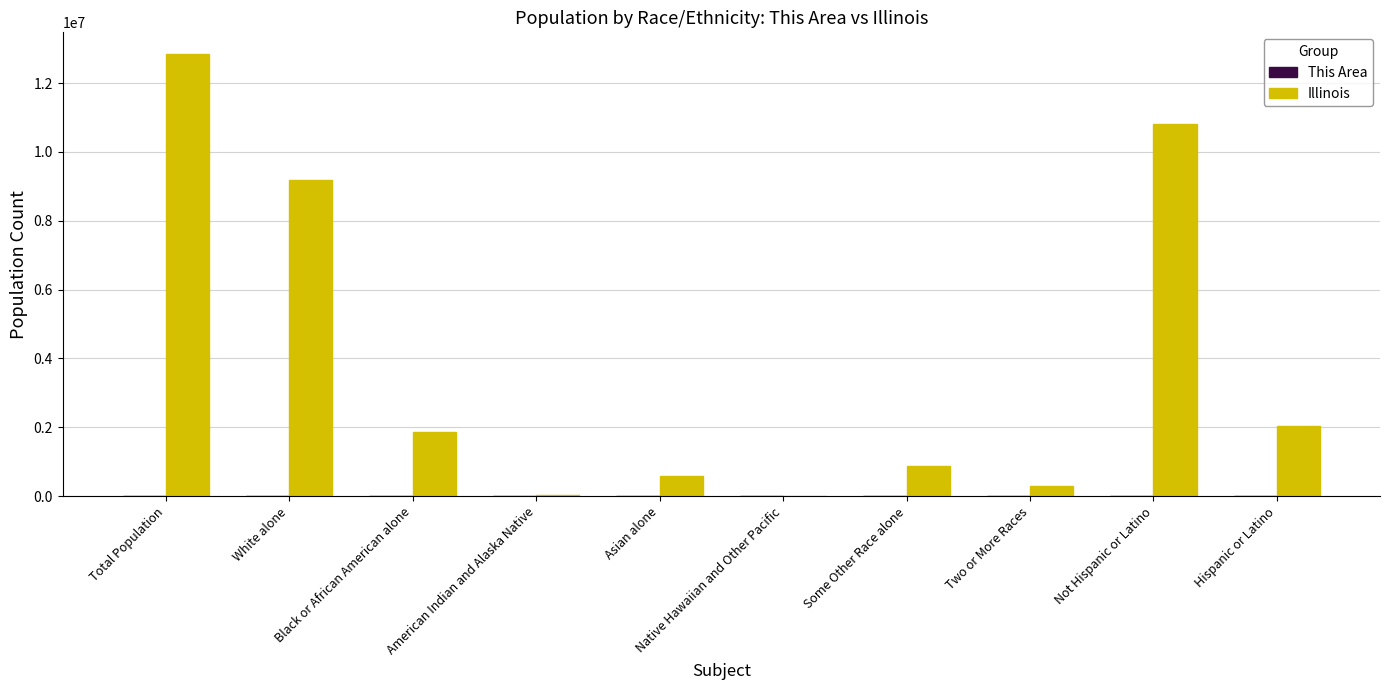

Where does the Illinois series first go above 1866414?

Total Population